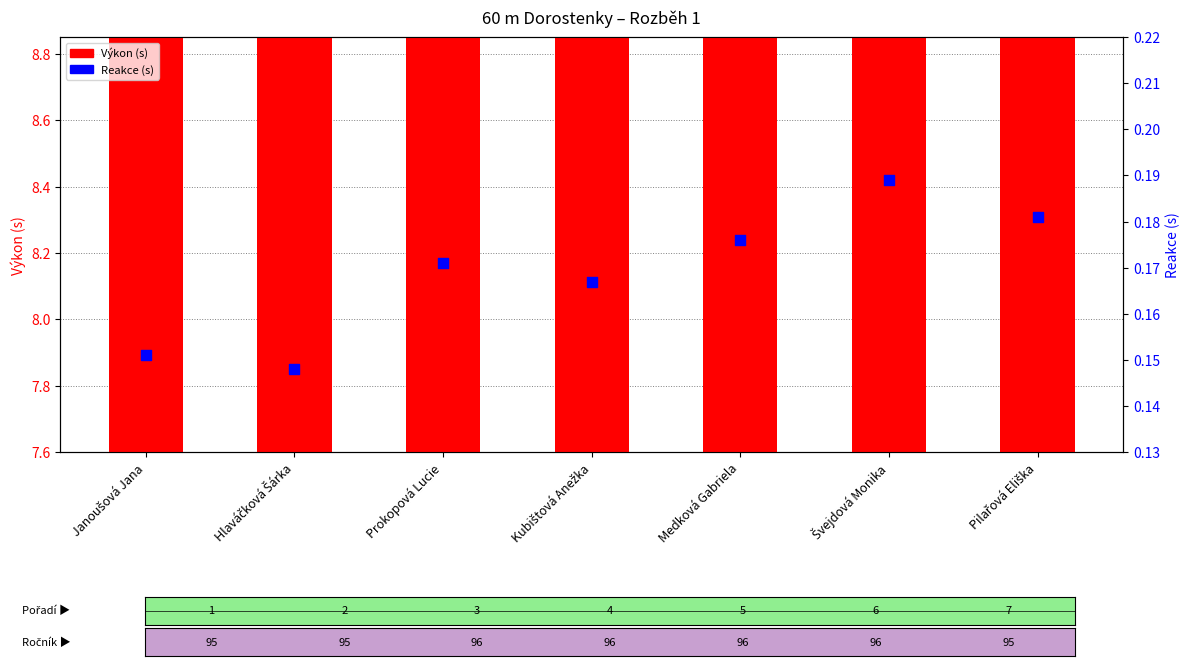

At which category is the sum across all series the highest?

Pilařová Eliška